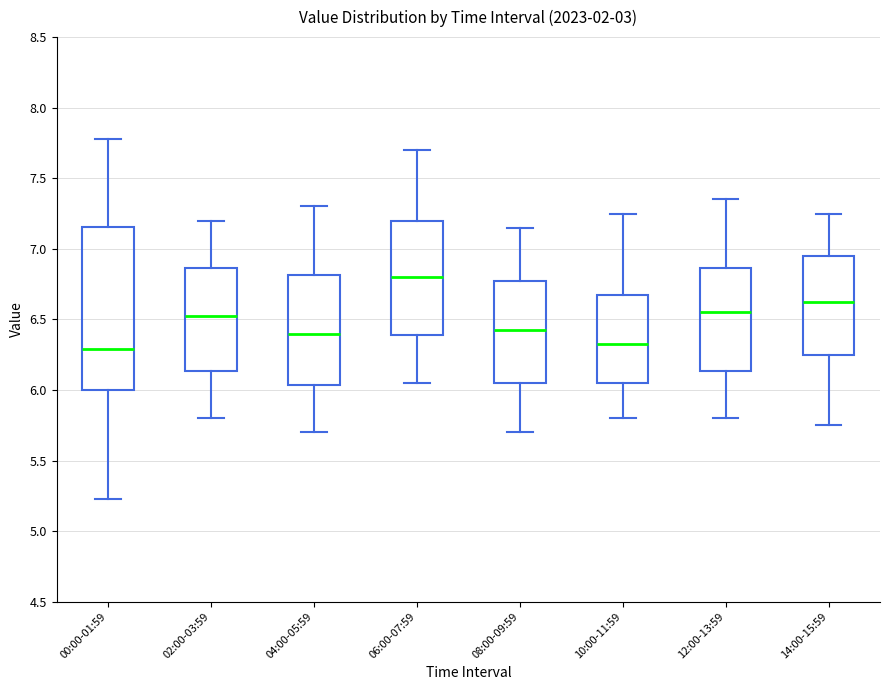

Reading left to right, read every box against the y-axis: the position of its median line, the range the box covers, and the ends of its whiskers. The values are not printed on the chart, so give them approximately, as read against the axis.

00:00-01:59: median 6.30, box 6.00 to 7.15, whiskers 5.25 to 7.80
02:00-03:59: median 6.55, box 6.15 to 6.85, whiskers 5.80 to 7.20
04:00-05:59: median 6.40, box 6.05 to 6.80, whiskers 5.70 to 7.30
06:00-07:59: median 6.80, box 6.40 to 7.20, whiskers 6.05 to 7.70
08:00-09:59: median 6.45, box 6.05 to 6.80, whiskers 5.70 to 7.15
10:00-11:59: median 6.35, box 6.05 to 6.70, whiskers 5.80 to 7.25
12:00-13:59: median 6.55, box 6.15 to 6.85, whiskers 5.80 to 7.35
14:00-15:59: median 6.65, box 6.25 to 6.95, whiskers 5.75 to 7.25